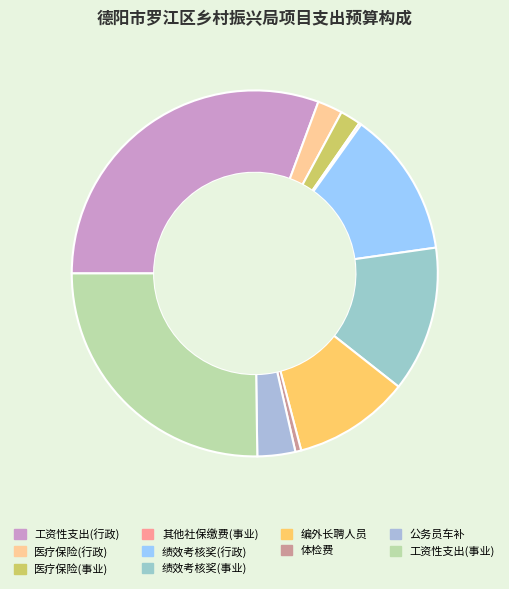

How many slices are in this pie chart?

10